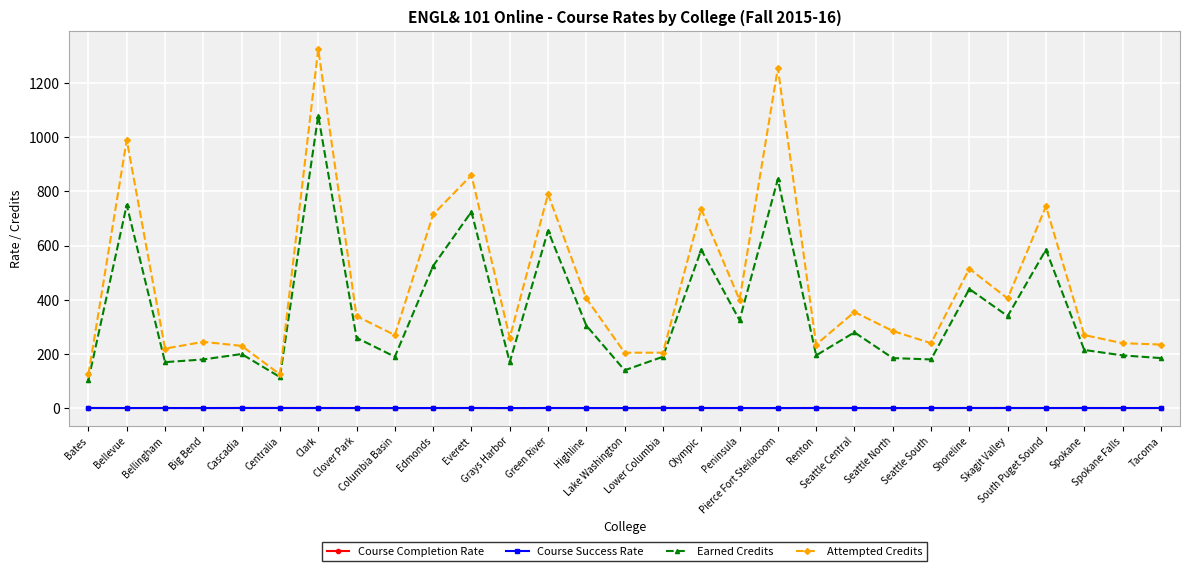

Which series has the largest total across all categories?

Attempted Credits